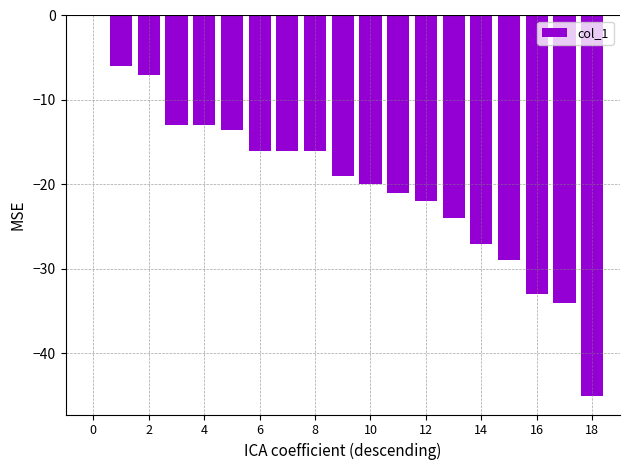

Are the bars horizontal?

No